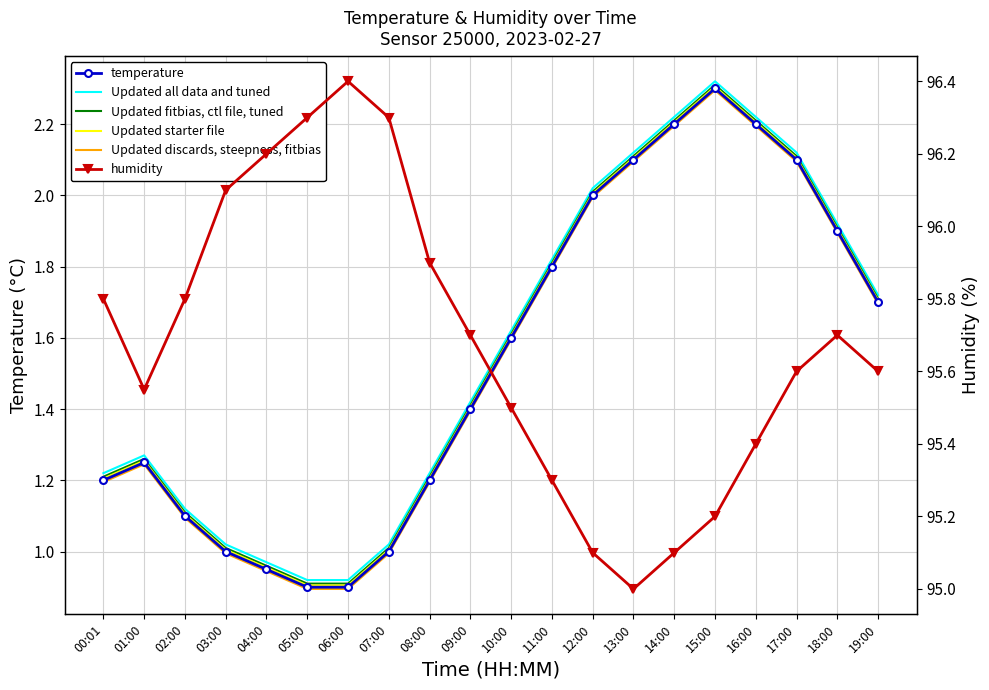

What is the total value across all series at 06:00?

100.9